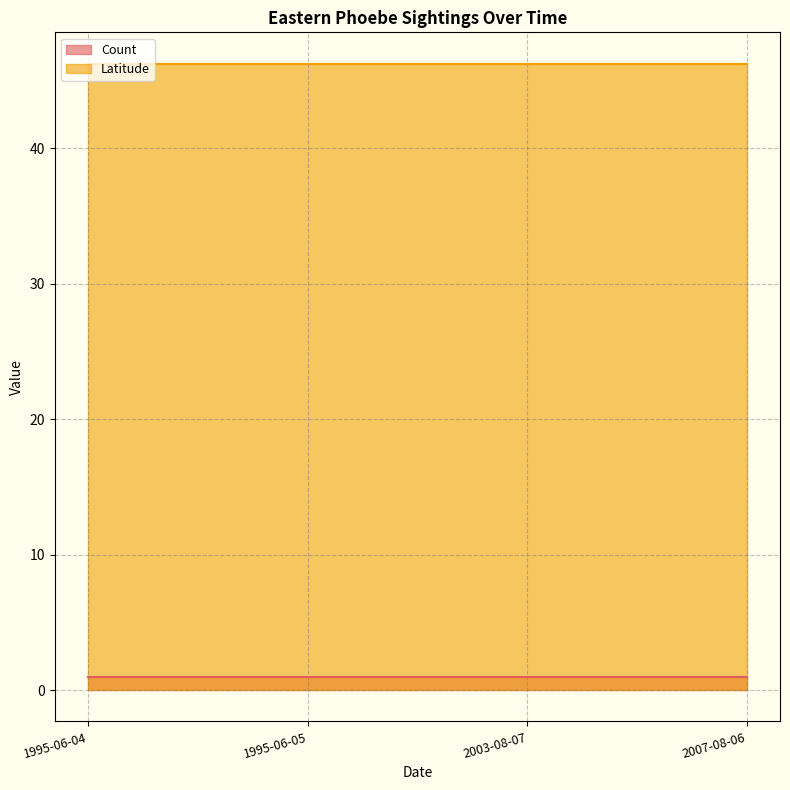

The value of Count at 2003-08-07 is 1.0. True or false?

True